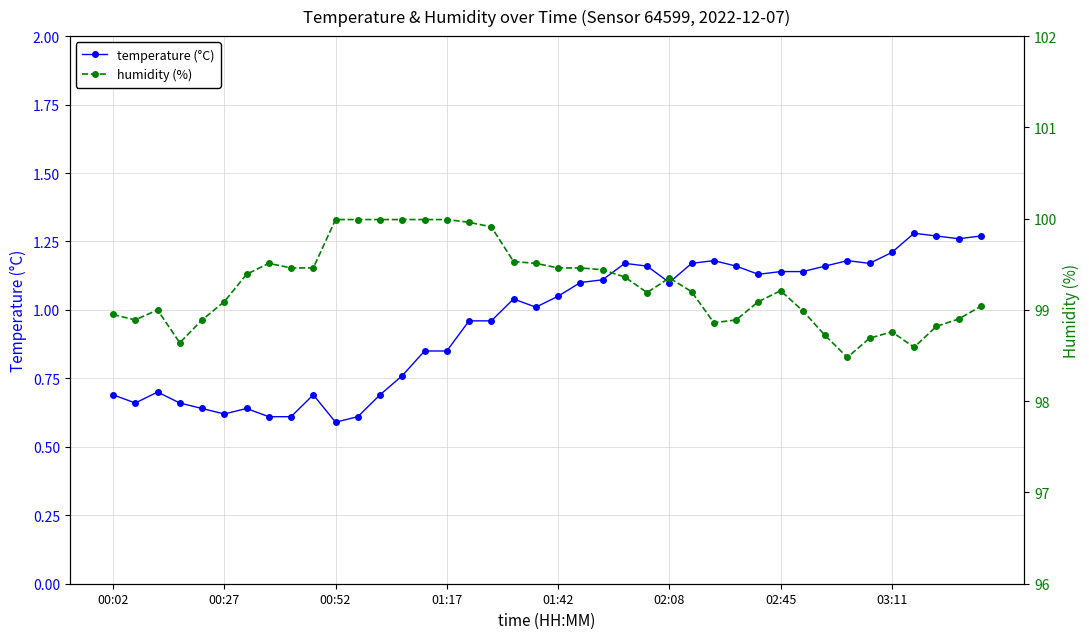

True or false: temperature (°C) has more than 1 points higher than both neighbors.

True